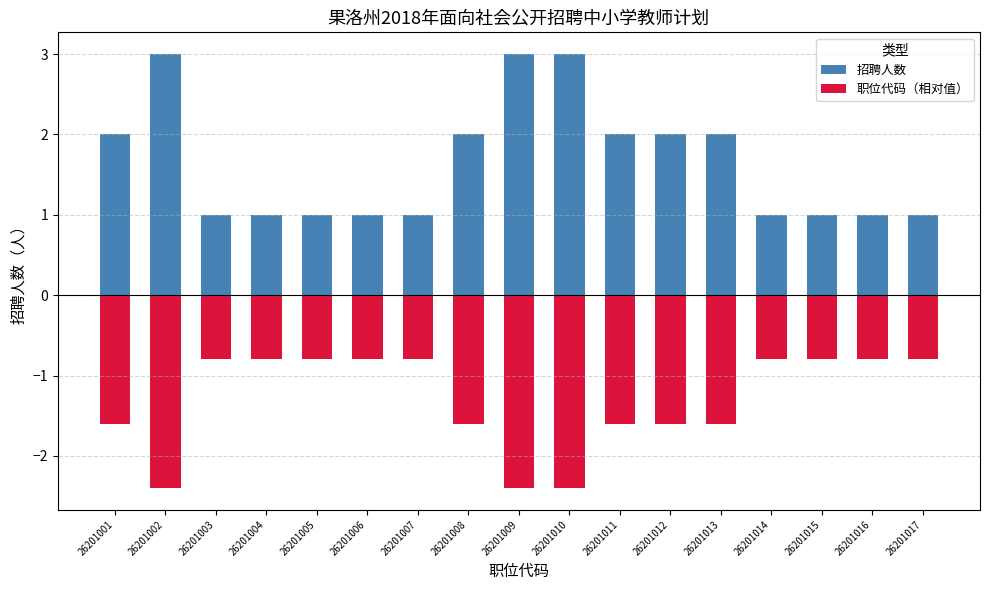

What is the total value across all series at 26201010?

0.6